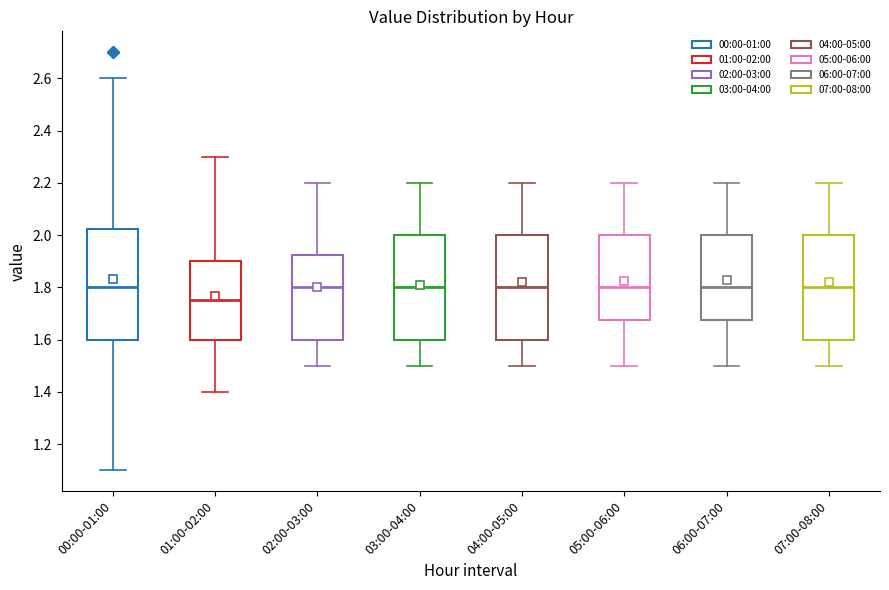

Where does the median line of the box for 06:00-07:00 sit on the y-axis? The values are not printed on the chart, so give them approximately, as read against the axis.

1.80